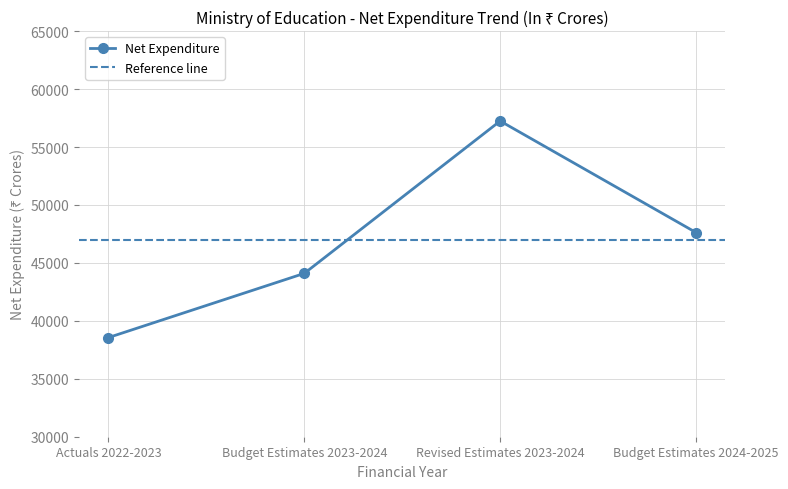

The value at Actuals 2022-2023 is 38556.8. True or false?

True